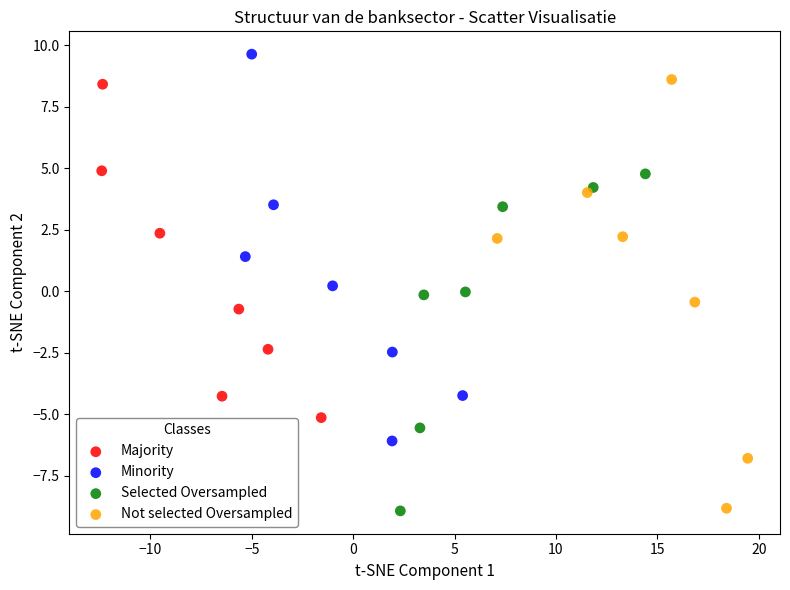

Which series reaches the maximum Y coordinate?

Minority